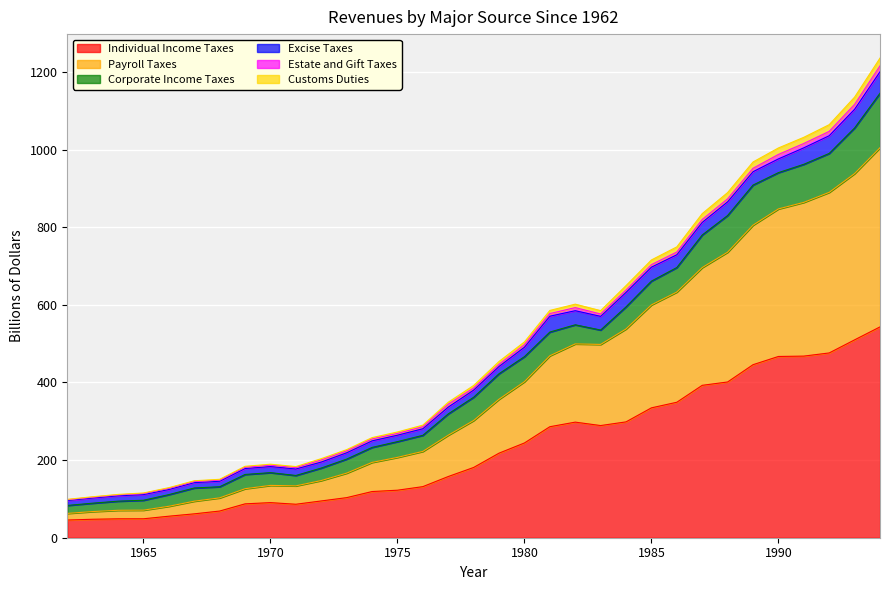

Which category has the highest value in the Payroll Taxes series?

1994